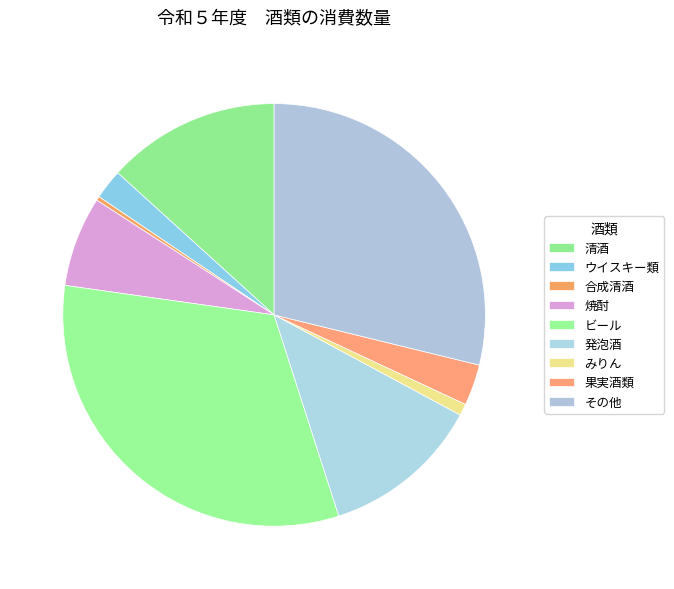

Approximately how many times larger is the value at みりん compared to 焼酎?

0.1